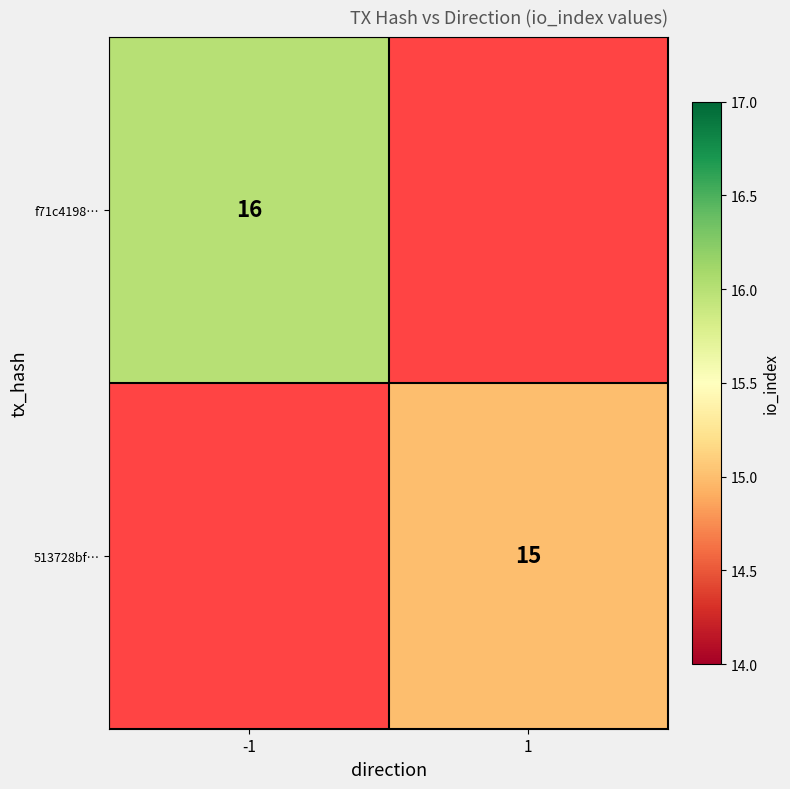

The value of 513728bf… at 1 is 15. True or false?

True